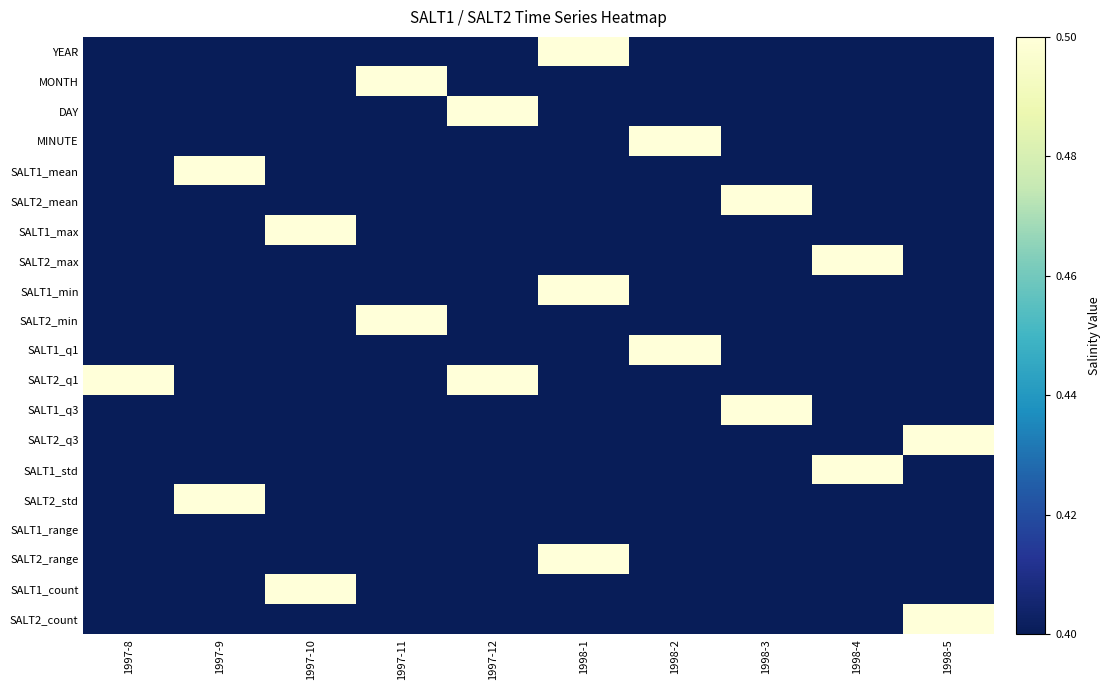

Reading left to right, transcribe all the data shown in this chart.

YEAR: 1997-8=0.4	1997-9=0.4	1997-10=0.4	1997-11=0.4	1997-12=0.4	1998-1=0.5	1998-2=0.4	1998-3=0.4	1998-4=0.4	1998-5=0.4
MONTH: 1997-8=0.4	1997-9=0.4	1997-10=0.4	1997-11=0.5	1997-12=0.4	1998-1=0.4	1998-2=0.4	1998-3=0.4	1998-4=0.4	1998-5=0.4
DAY: 1997-8=0.4	1997-9=0.4	1997-10=0.4	1997-11=0.4	1997-12=0.5	1998-1=0.4	1998-2=0.4	1998-3=0.4	1998-4=0.4	1998-5=0.4
MINUTE: 1997-8=0.4	1997-9=0.4	1997-10=0.4	1997-11=0.4	1997-12=0.4	1998-1=0.4	1998-2=0.5	1998-3=0.4	1998-4=0.4	1998-5=0.4
SALT1_mean: 1997-8=0.4	1997-9=0.5	1997-10=0.4	1997-11=0.4	1997-12=0.4	1998-1=0.4	1998-2=0.4	1998-3=0.4	1998-4=0.4	1998-5=0.4
SALT2_mean: 1997-8=0.4	1997-9=0.4	1997-10=0.4	1997-11=0.4	1997-12=0.4	1998-1=0.4	1998-2=0.4	1998-3=0.5	1998-4=0.4	1998-5=0.4
SALT1_max: 1997-8=0.4	1997-9=0.4	1997-10=0.5	1997-11=0.4	1997-12=0.4	1998-1=0.4	1998-2=0.4	1998-3=0.4	1998-4=0.4	1998-5=0.4
SALT2_max: 1997-8=0.4	1997-9=0.4	1997-10=0.4	1997-11=0.4	1997-12=0.4	1998-1=0.4	1998-2=0.4	1998-3=0.4	1998-4=0.5	1998-5=0.4
SALT1_min: 1997-8=0.4	1997-9=0.4	1997-10=0.4	1997-11=0.4	1997-12=0.4	1998-1=0.5	1998-2=0.4	1998-3=0.4	1998-4=0.4	1998-5=0.4
SALT2_min: 1997-8=0.4	1997-9=0.4	1997-10=0.4	1997-11=0.5	1997-12=0.4	1998-1=0.4	1998-2=0.4	1998-3=0.4	1998-4=0.4	1998-5=0.4
SALT1_q1: 1997-8=0.4	1997-9=0.4	1997-10=0.4	1997-11=0.4	1997-12=0.4	1998-1=0.4	1998-2=0.5	1998-3=0.4	1998-4=0.4	1998-5=0.4
SALT2_q1: 1997-8=0.5	1997-9=0.4	1997-10=0.4	1997-11=0.4	1997-12=0.5	1998-1=0.4	1998-2=0.4	1998-3=0.4	1998-4=0.4	1998-5=0.4
SALT1_q3: 1997-8=0.4	1997-9=0.4	1997-10=0.4	1997-11=0.4	1997-12=0.4	1998-1=0.4	1998-2=0.4	1998-3=0.5	1998-4=0.4	1998-5=0.4
SALT2_q3: 1997-8=0.4	1997-9=0.4	1997-10=0.4	1997-11=0.4	1997-12=0.4	1998-1=0.4	1998-2=0.4	1998-3=0.4	1998-4=0.4	1998-5=0.5
SALT1_std: 1997-8=0.4	1997-9=0.4	1997-10=0.4	1997-11=0.4	1997-12=0.4	1998-1=0.4	1998-2=0.4	1998-3=0.4	1998-4=0.5	1998-5=0.4
SALT2_std: 1997-8=0.4	1997-9=0.5	1997-10=0.4	1997-11=0.4	1997-12=0.4	1998-1=0.4	1998-2=0.4	1998-3=0.4	1998-4=0.4	1998-5=0.4
SALT1_range: 1997-8=0.4	1997-9=0.4	1997-10=0.4	1997-11=0.4	1997-12=0.4	1998-1=0.4	1998-2=0.4	1998-3=0.4	1998-4=0.4	1998-5=0.4
SALT2_range: 1997-8=0.4	1997-9=0.4	1997-10=0.4	1997-11=0.4	1997-12=0.4	1998-1=0.5	1998-2=0.4	1998-3=0.4	1998-4=0.4	1998-5=0.4
SALT1_count: 1997-8=0.4	1997-9=0.4	1997-10=0.5	1997-11=0.4	1997-12=0.4	1998-1=0.4	1998-2=0.4	1998-3=0.4	1998-4=0.4	1998-5=0.4
SALT2_count: 1997-8=0.4	1997-9=0.4	1997-10=0.4	1997-11=0.4	1997-12=0.4	1998-1=0.4	1998-2=0.4	1998-3=0.4	1998-4=0.4	1998-5=0.5